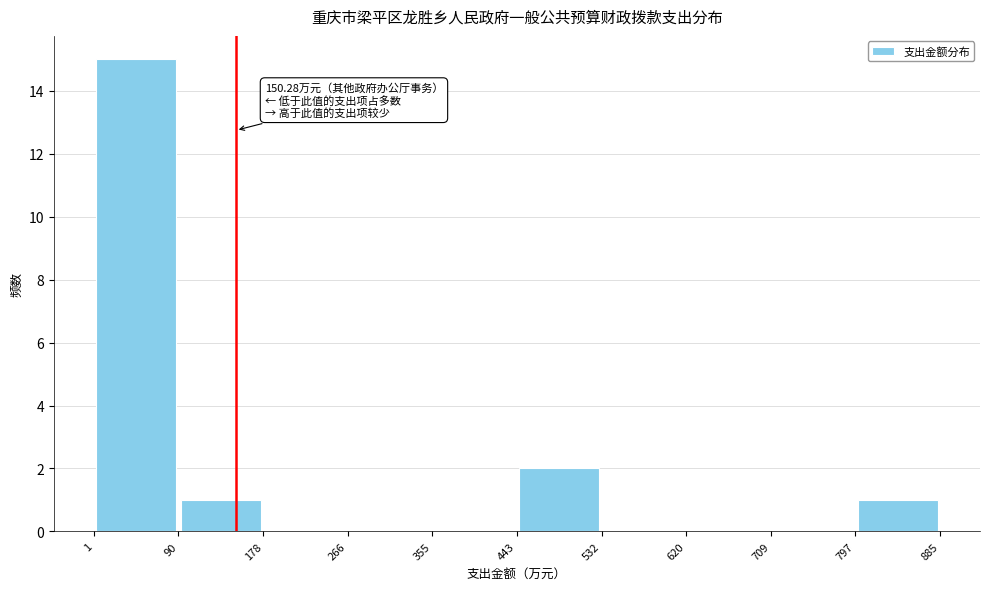

Which range on the x-axis has the tallest bar?

1 to 90